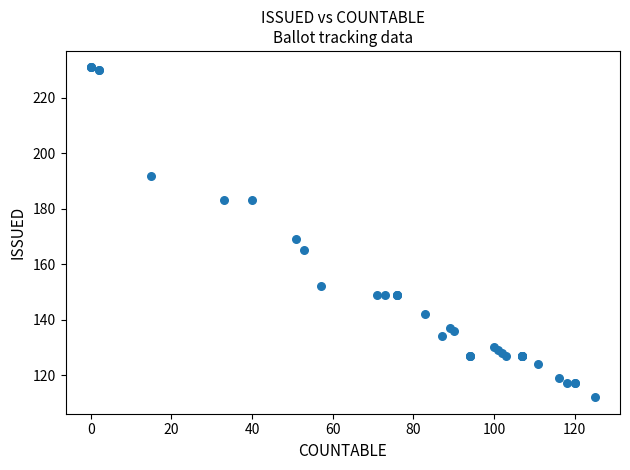

What Y value in the scatter plot is closest to 171?

169